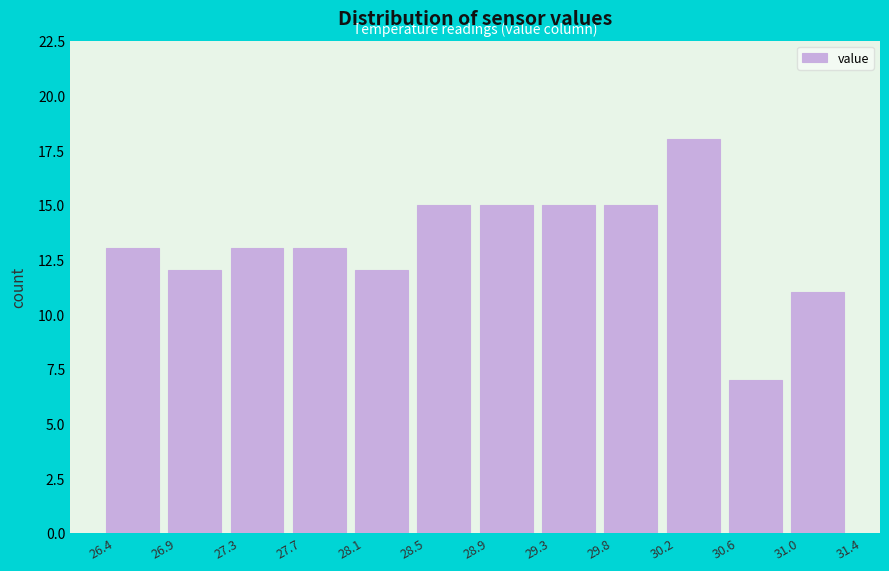

Which range on the x-axis has the tallest bar?

30.2 to 30.6